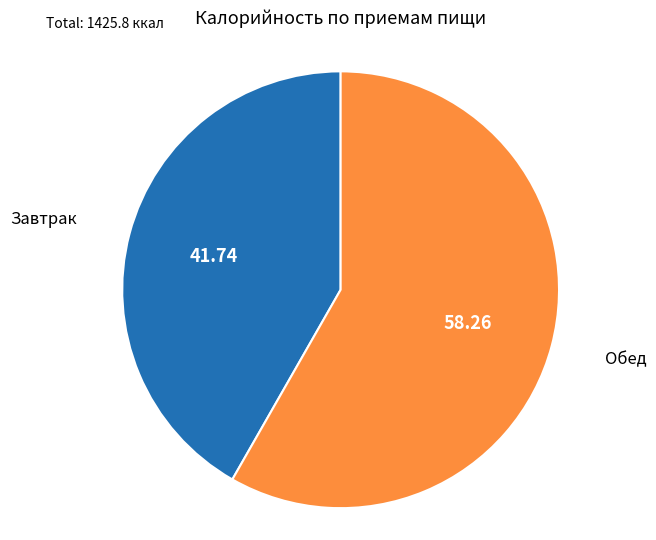

Is there a majority slice in this chart?

Yes